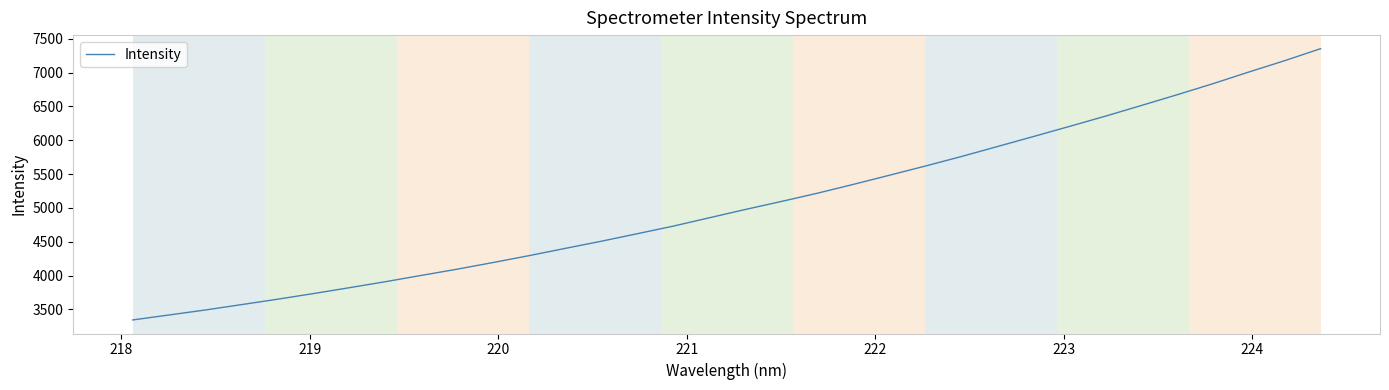

What is the smallest value displayed?

3344.4